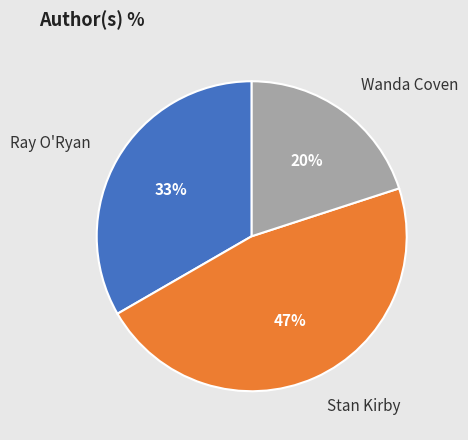

Count the number of slices in the pie.

3